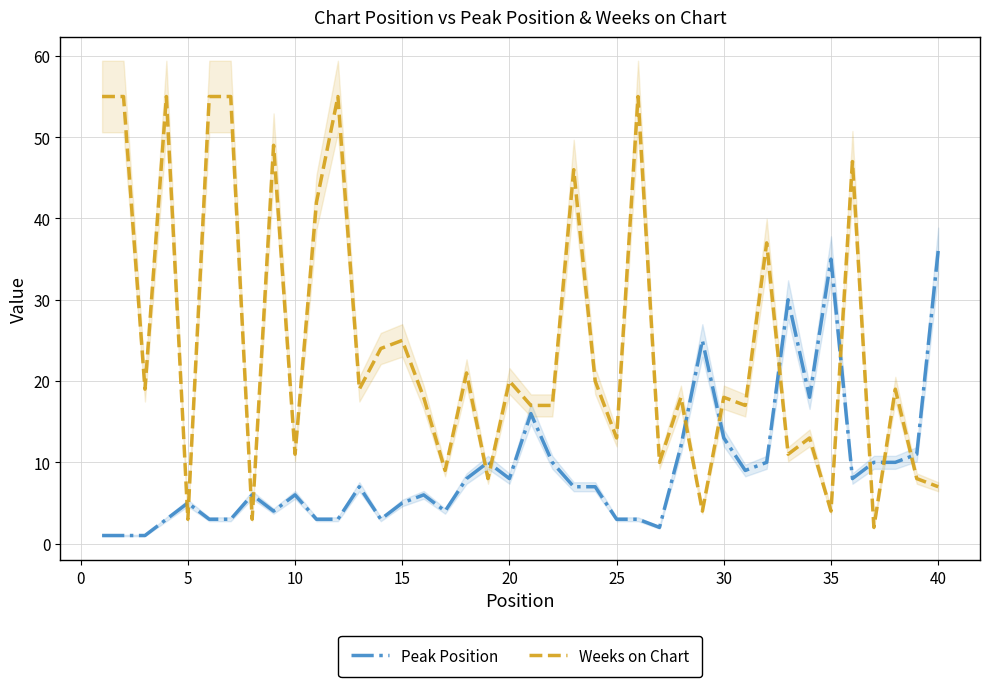

What are all the series names shown in the legend?

Peak Position, Weeks on Chart